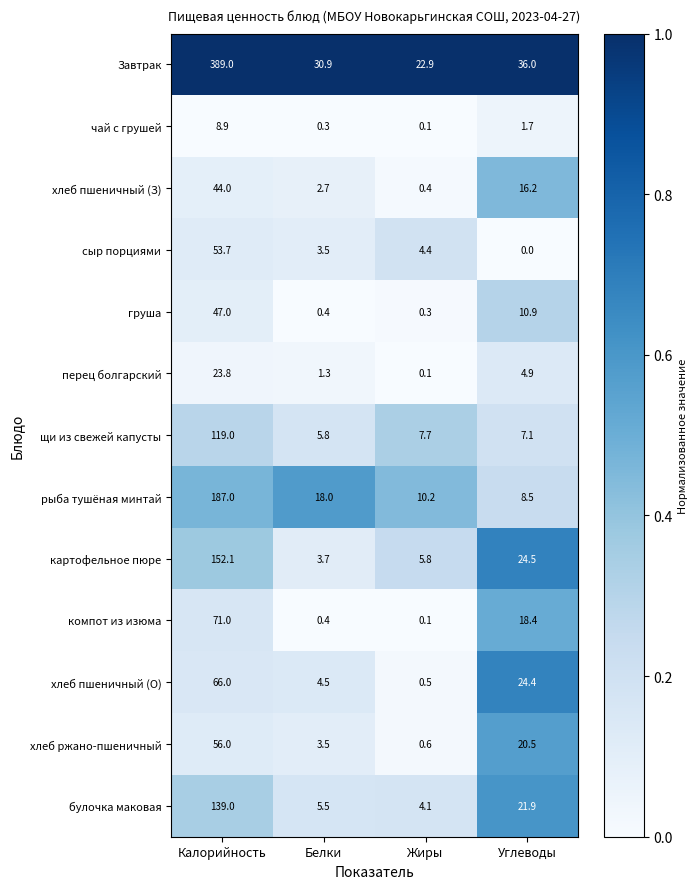

What is the greatest value displayed?

389.0